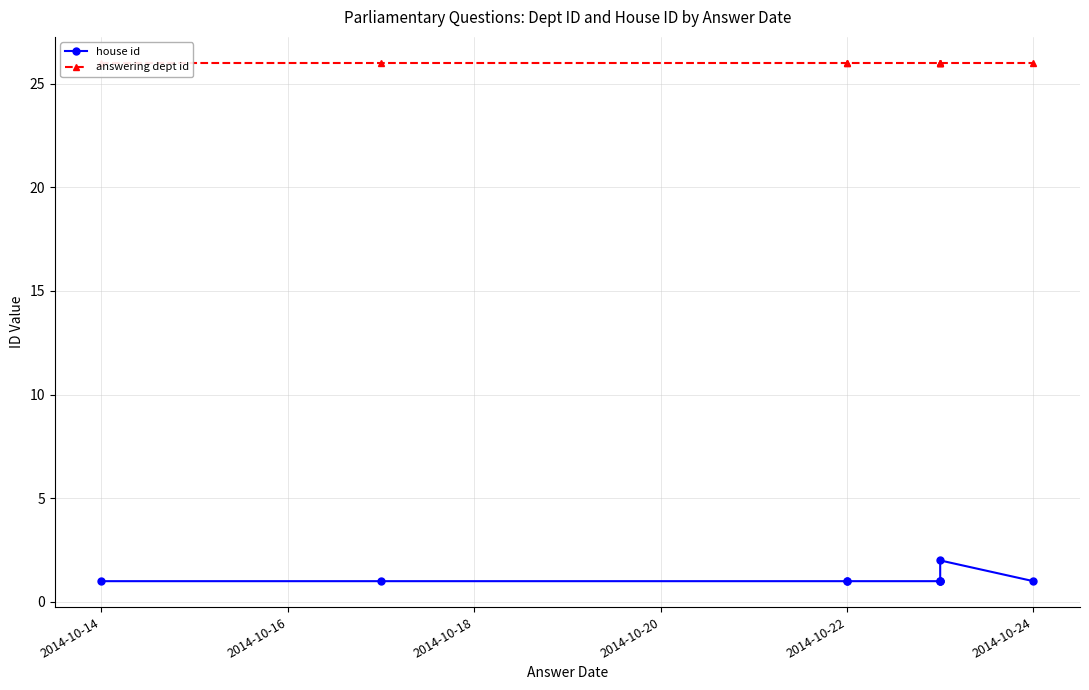

What are all the series names shown in the legend?

house id, answering dept id